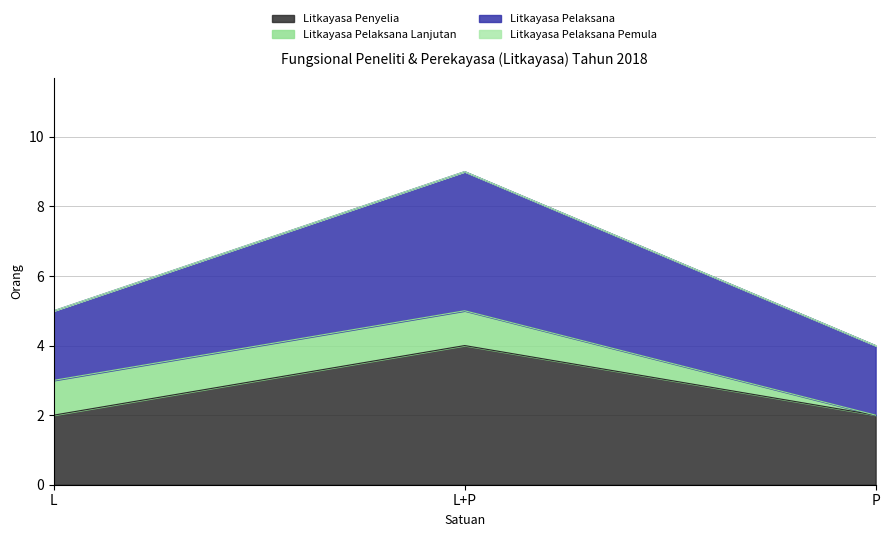

Which series has the largest total across all categories?

Litkayasa Pelaksana